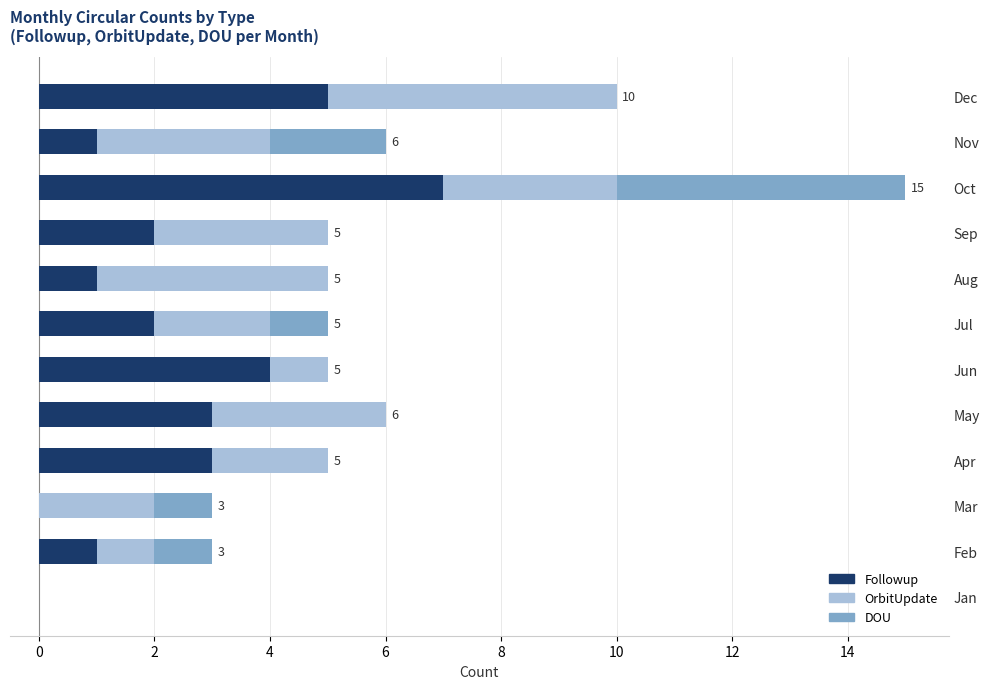

Count the number of data series in this chart.

3